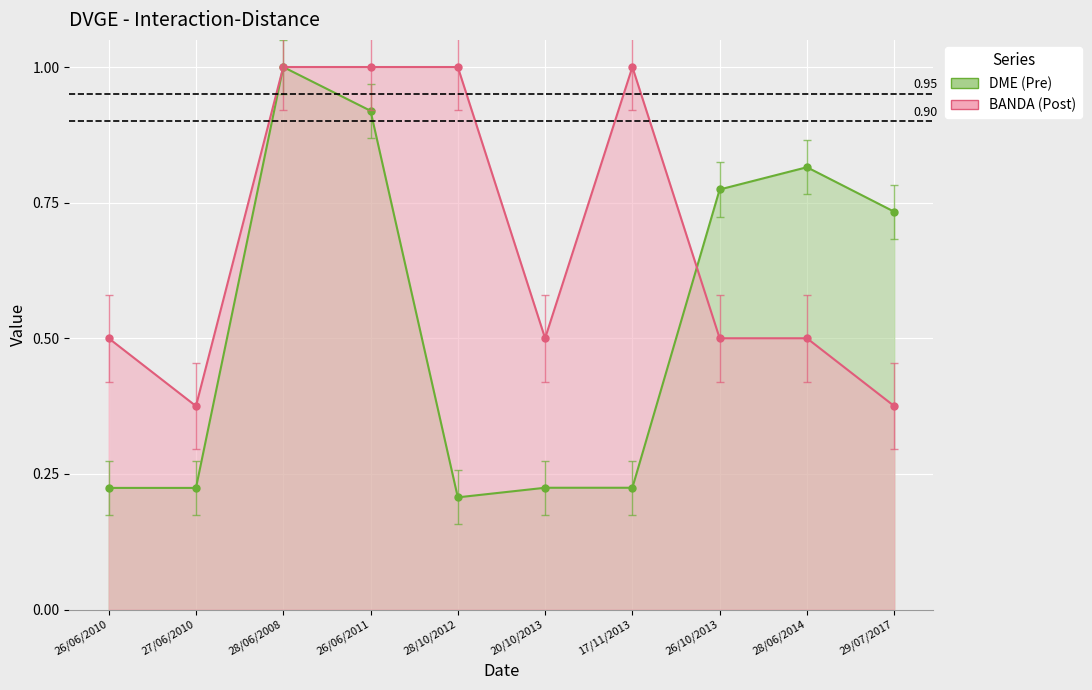

The DME (Pre) series shows 0.2 at 28/10/2012. True or false?

True